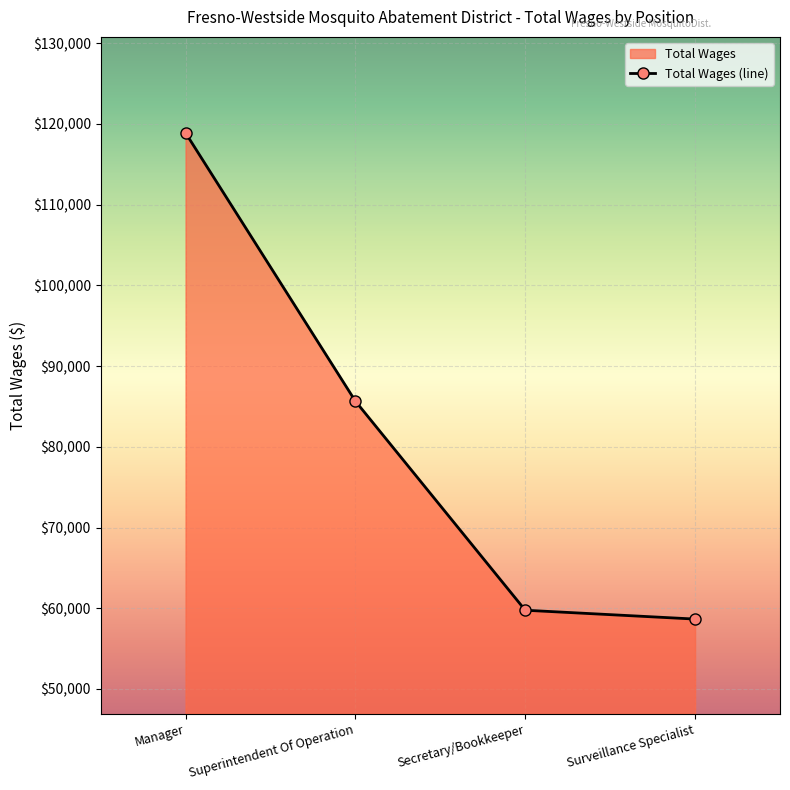

What is the label of the 3rd point from the right?

Superintendent Of Operation